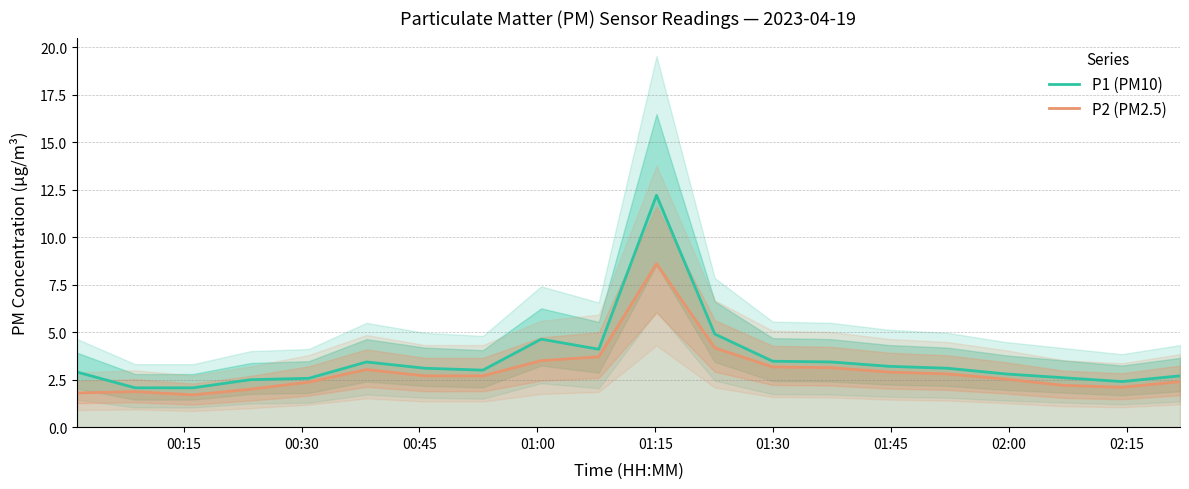

What is the minimum value for P2 (PM2.5)?

1.7